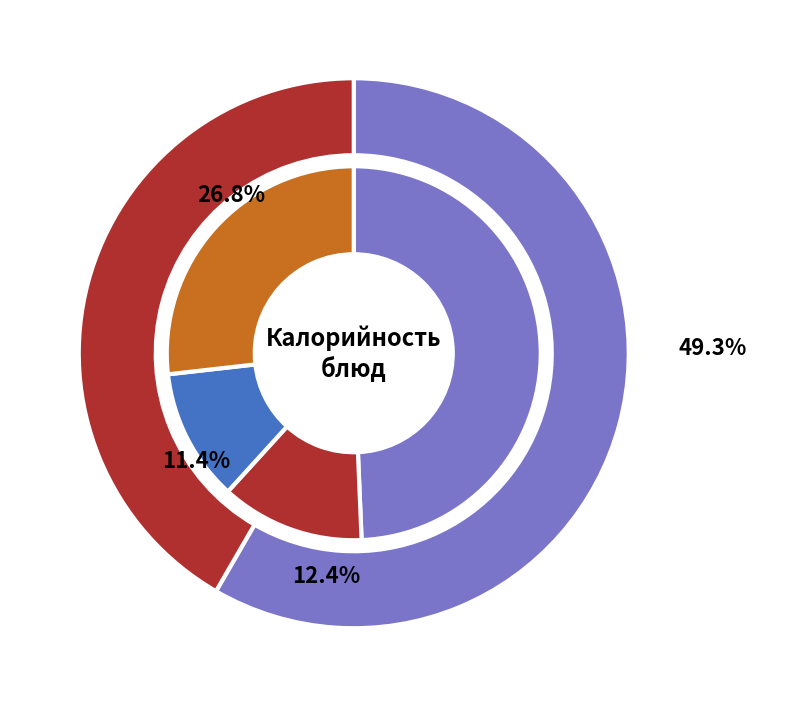

Is it true that Суп из овощей со сметаной и зеленью is 13% of the pie?

False